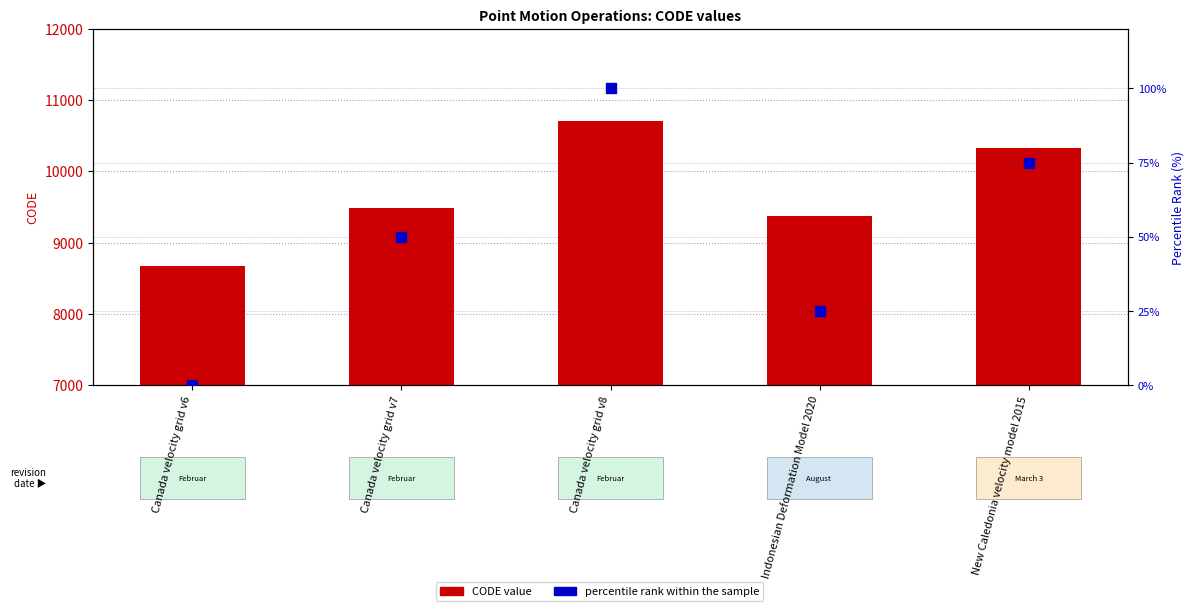

Which series contains the highest Y value?

CODE